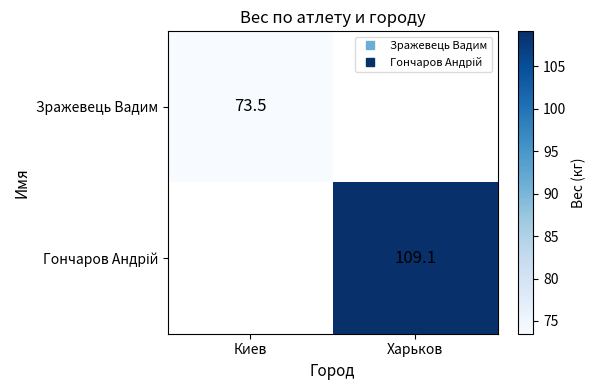

Rank the series by their maximum value, from highest to lowest.

Гончаров Андрій, Зражевець Вадим